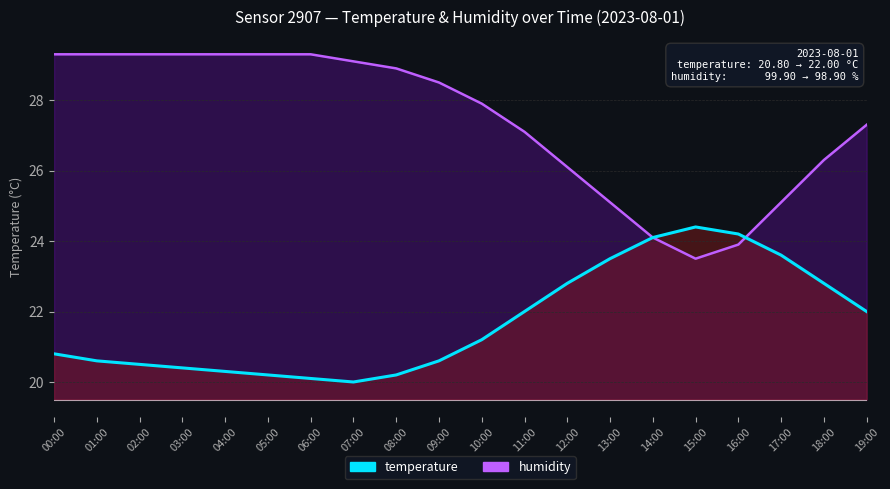

What is the sum of all temperature values?

434.3